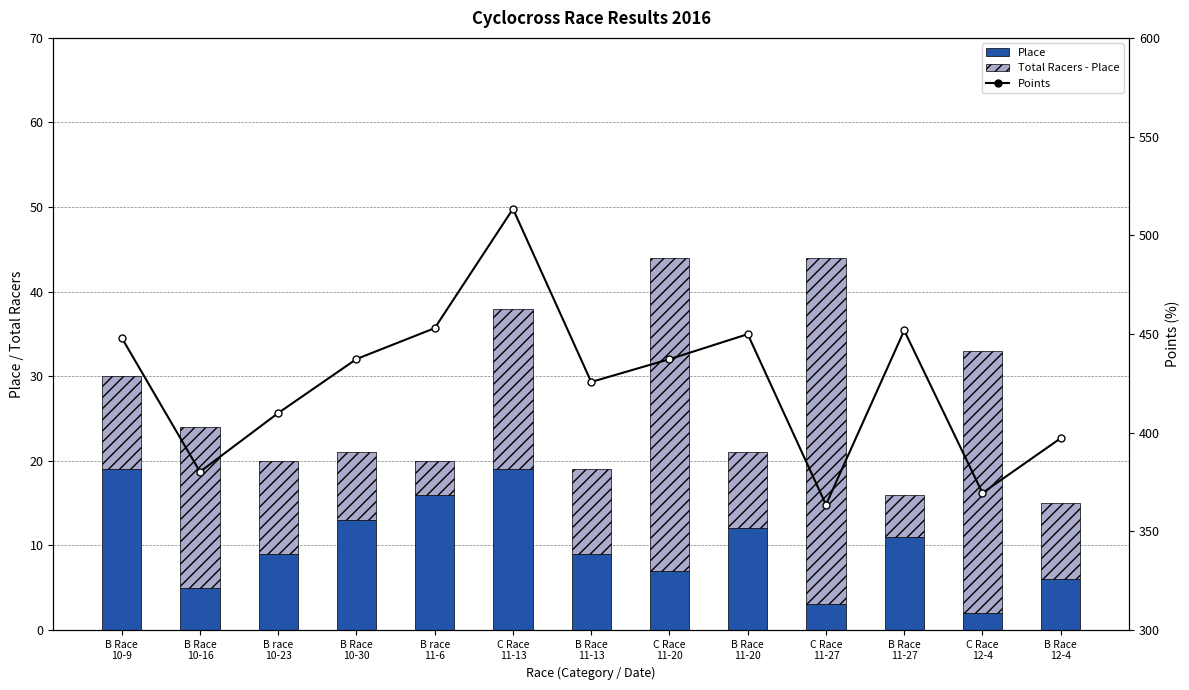

Which series has the largest total across all categories?

Points